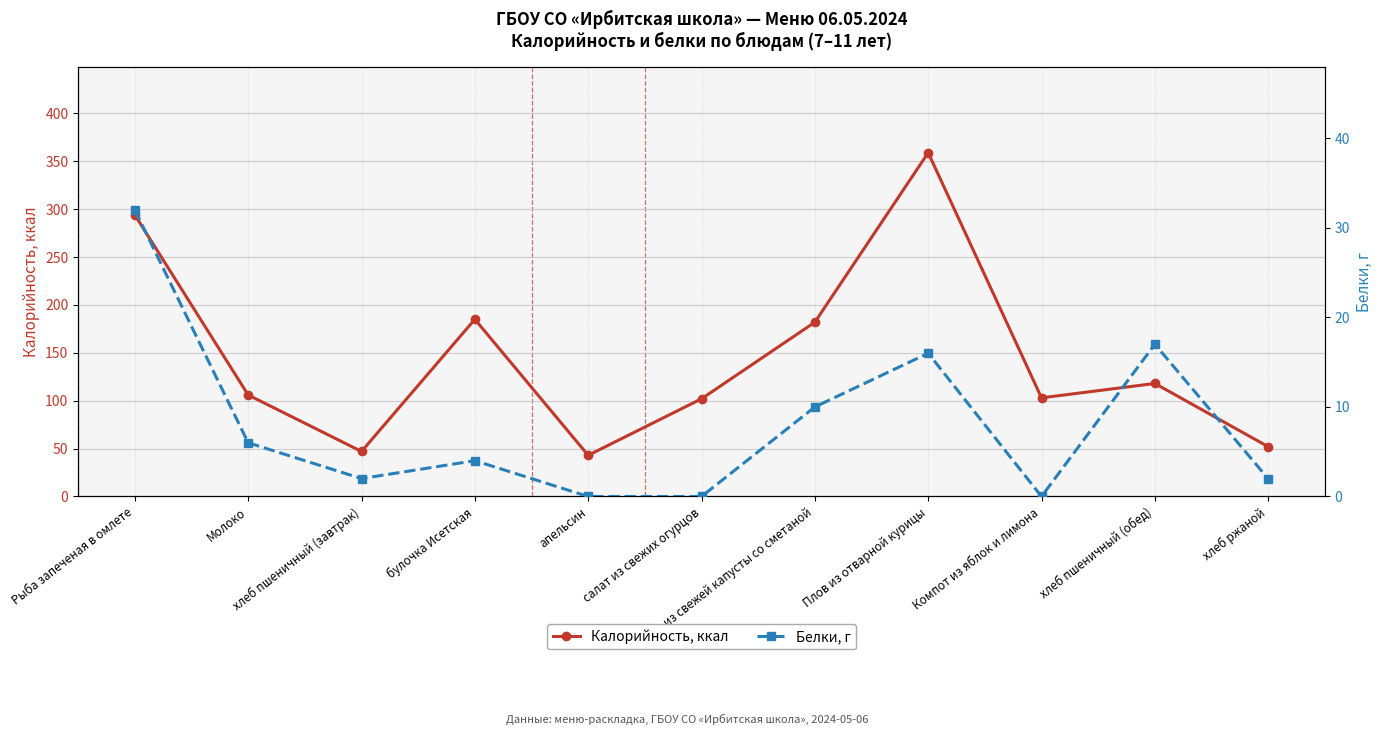

Where does the Белки, г series first go above 4?

Рыба запеченая в омлете